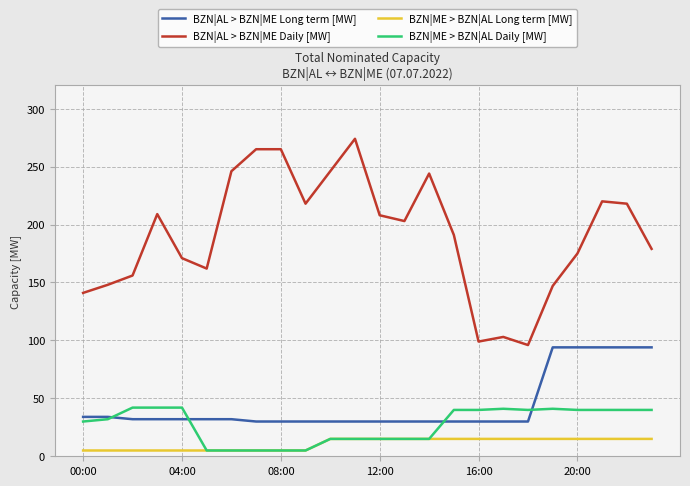

Which series has the largest range (max minus min)?

BZN|AL > BZN|ME Daily [MW]